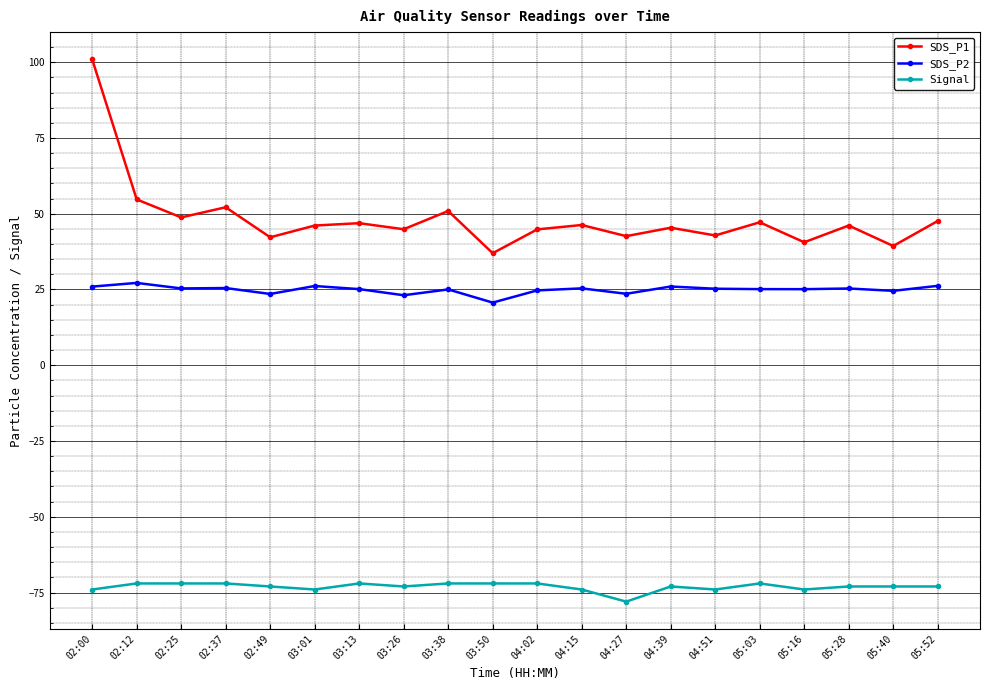

What value does the SDS_P2 series have at 05:40?

24.6